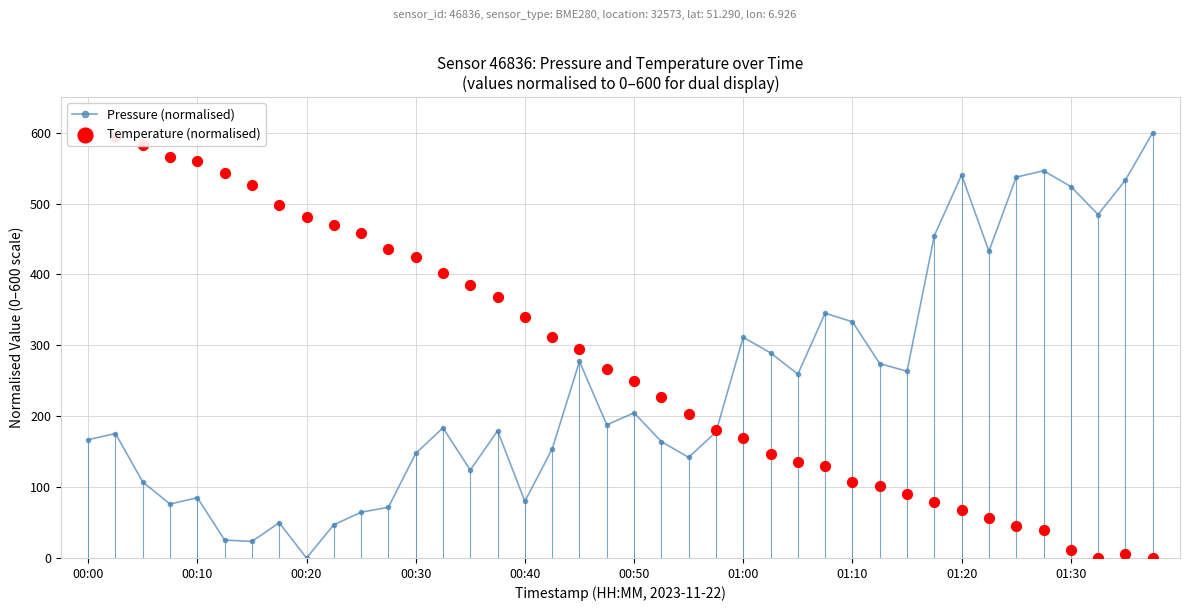

Is the value of Pressure (normalised) at 18 greater than the value of Temperature (normalised) at 13?

No